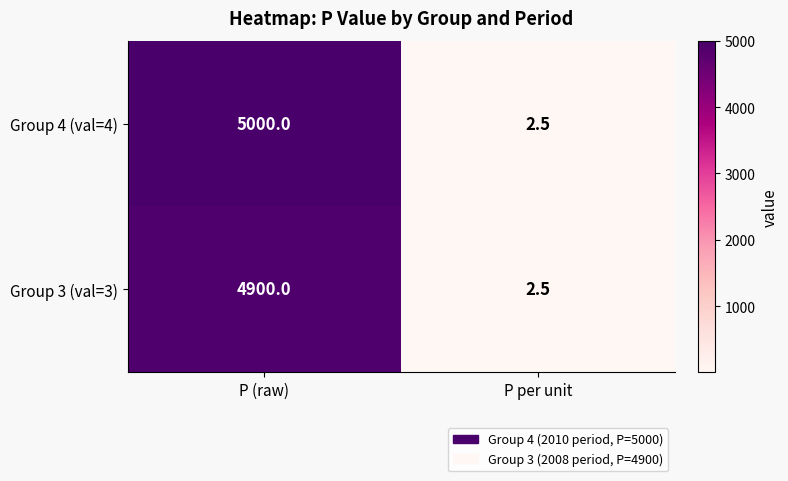

At which category does the chart reach its peak across all series?

P (raw)